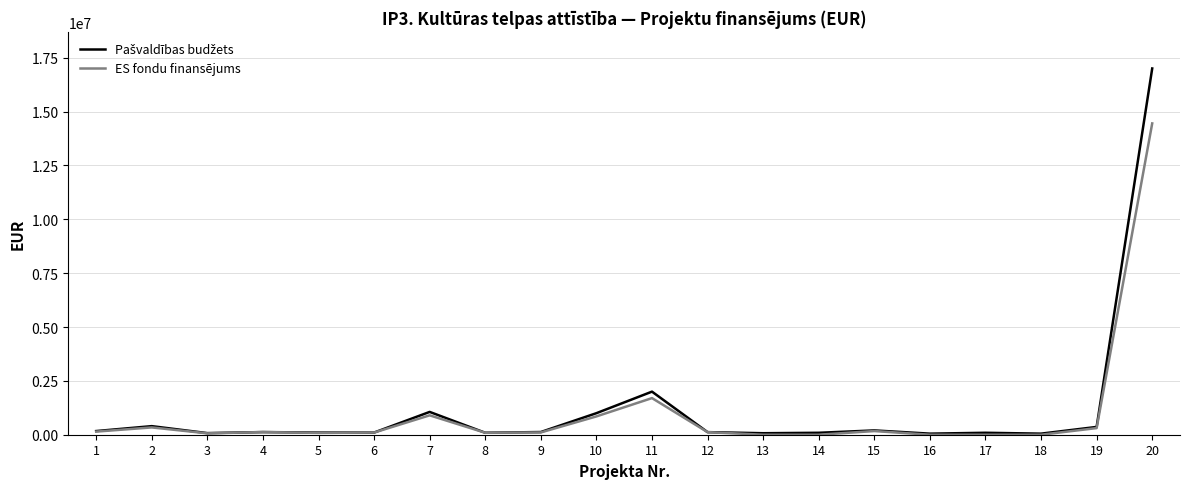

At which category is the sum across all series the highest?

20